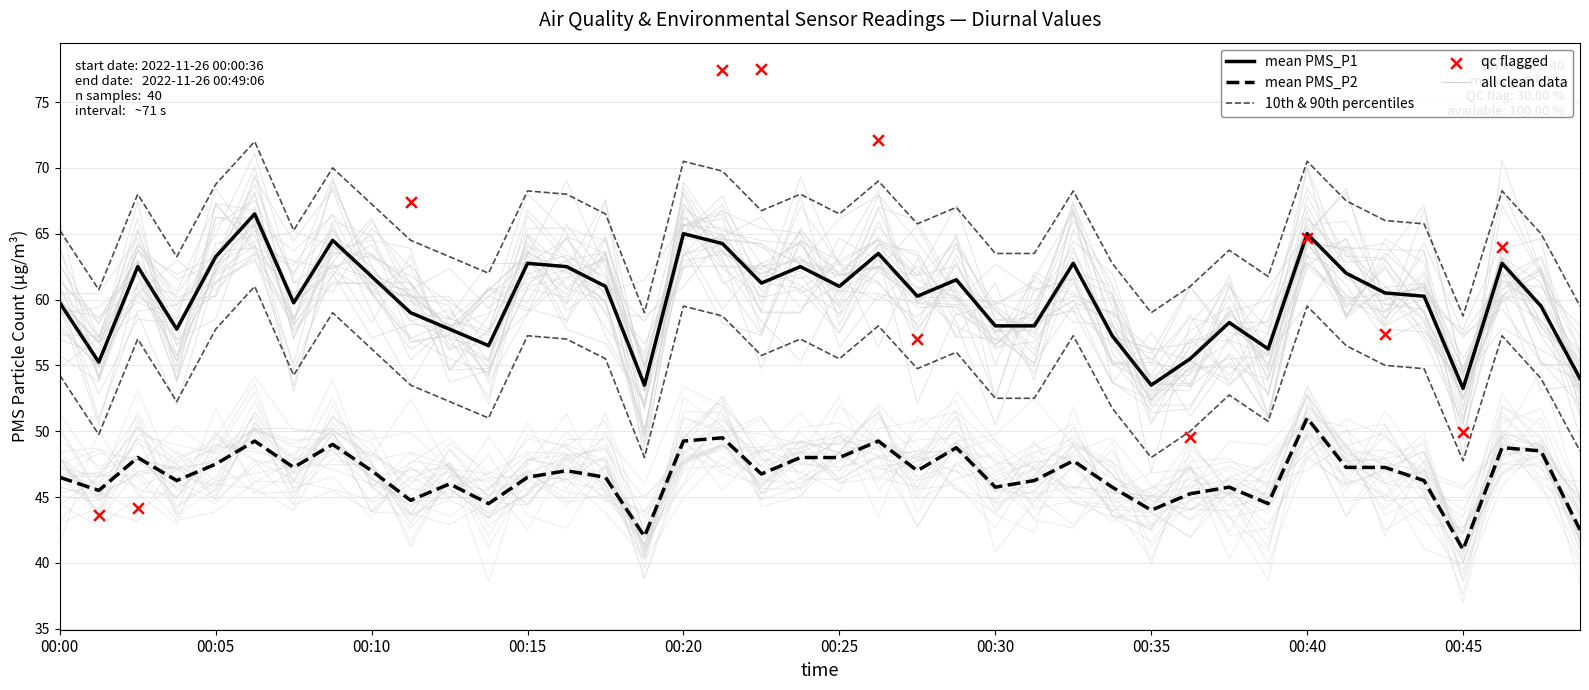

What is the total value across all series at 00:07?

107.0